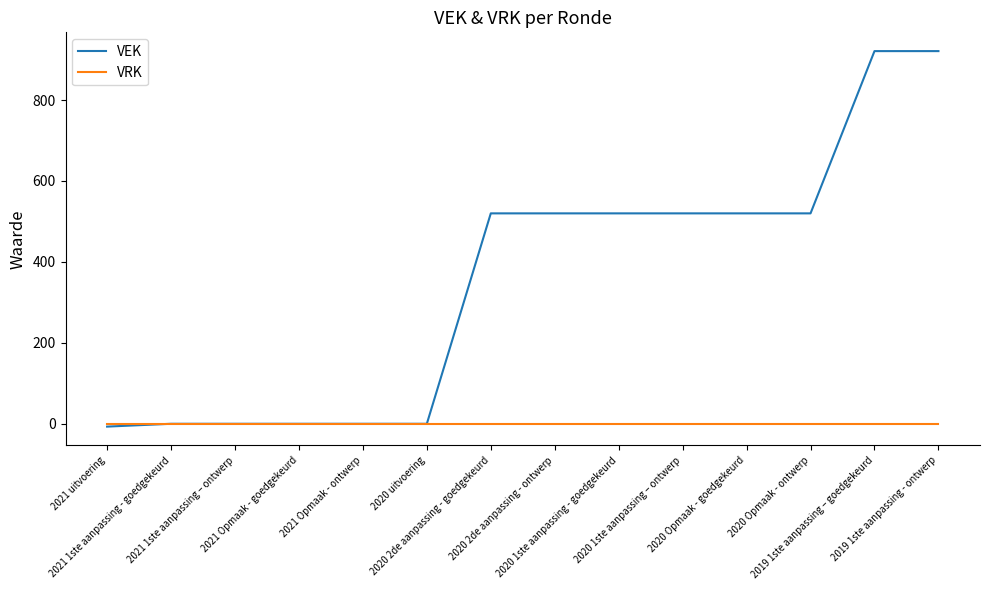

The value of VEK at 2020 Opmaak - ontwerp is 732. True or false?

False